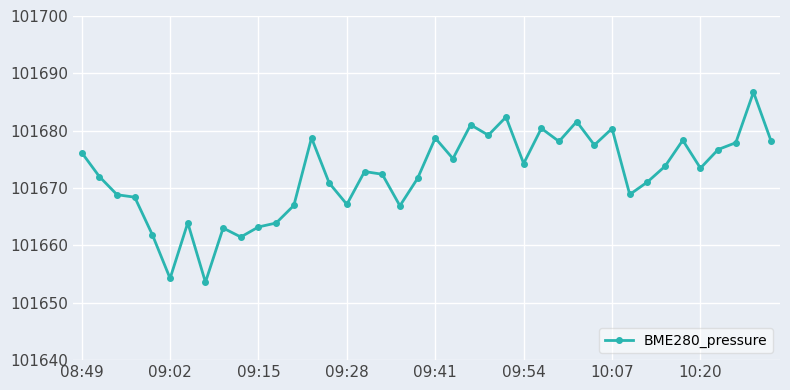

What is the value of the 8th point from the left?

101653.6